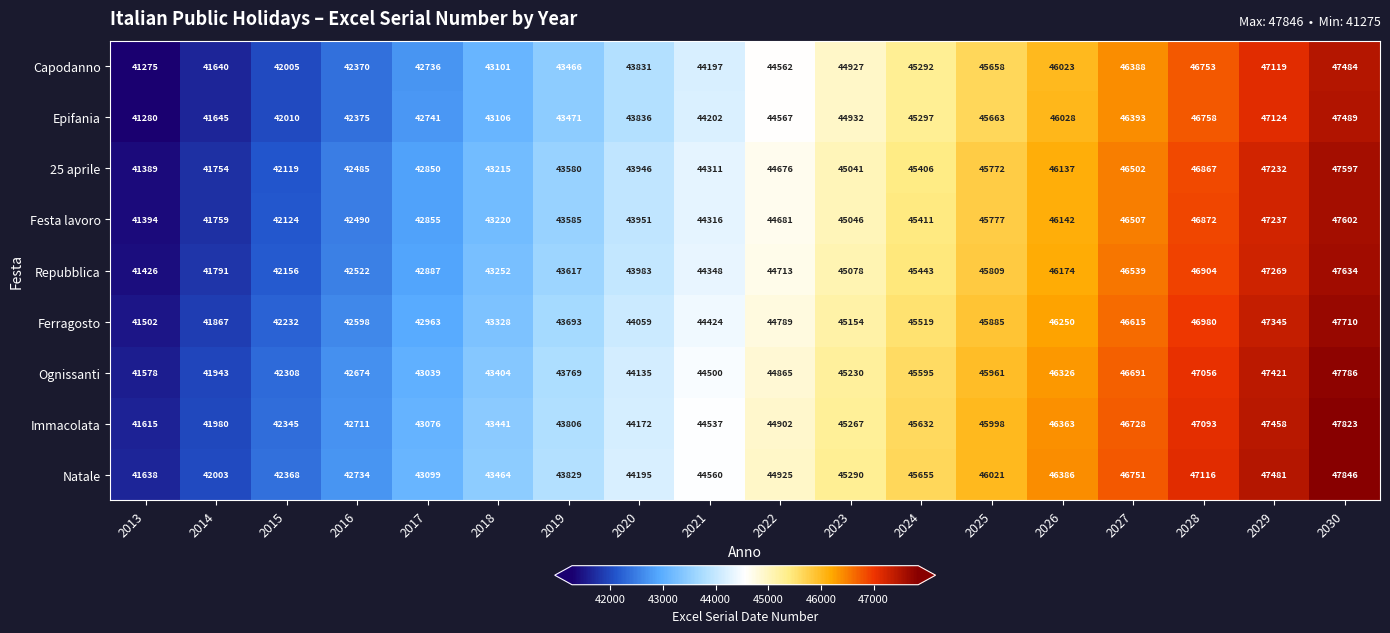

Which label corresponds to the largest value in the chart?

2030